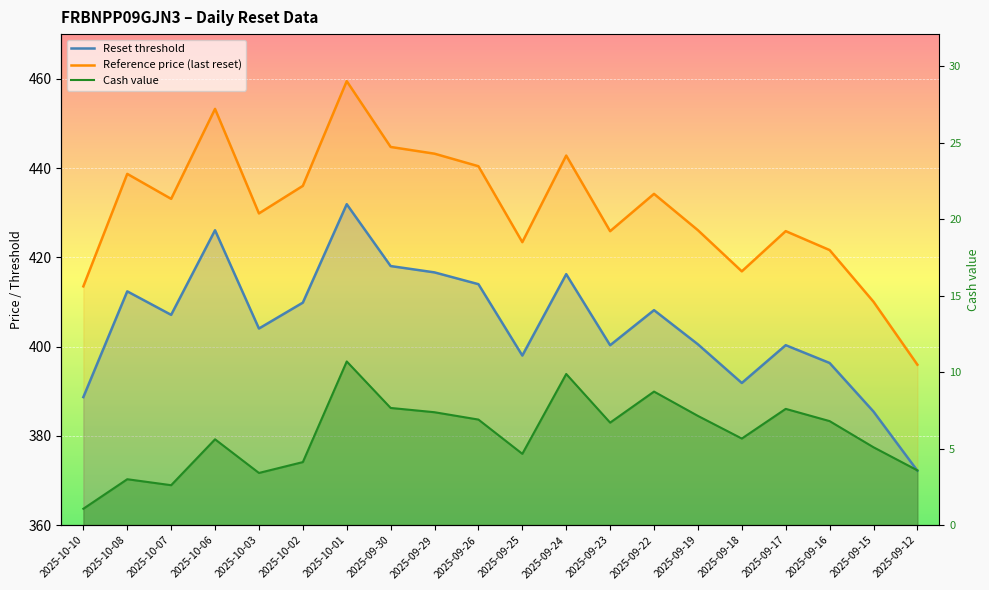

Where does the Reset threshold series first go above 407?

2025-10-08